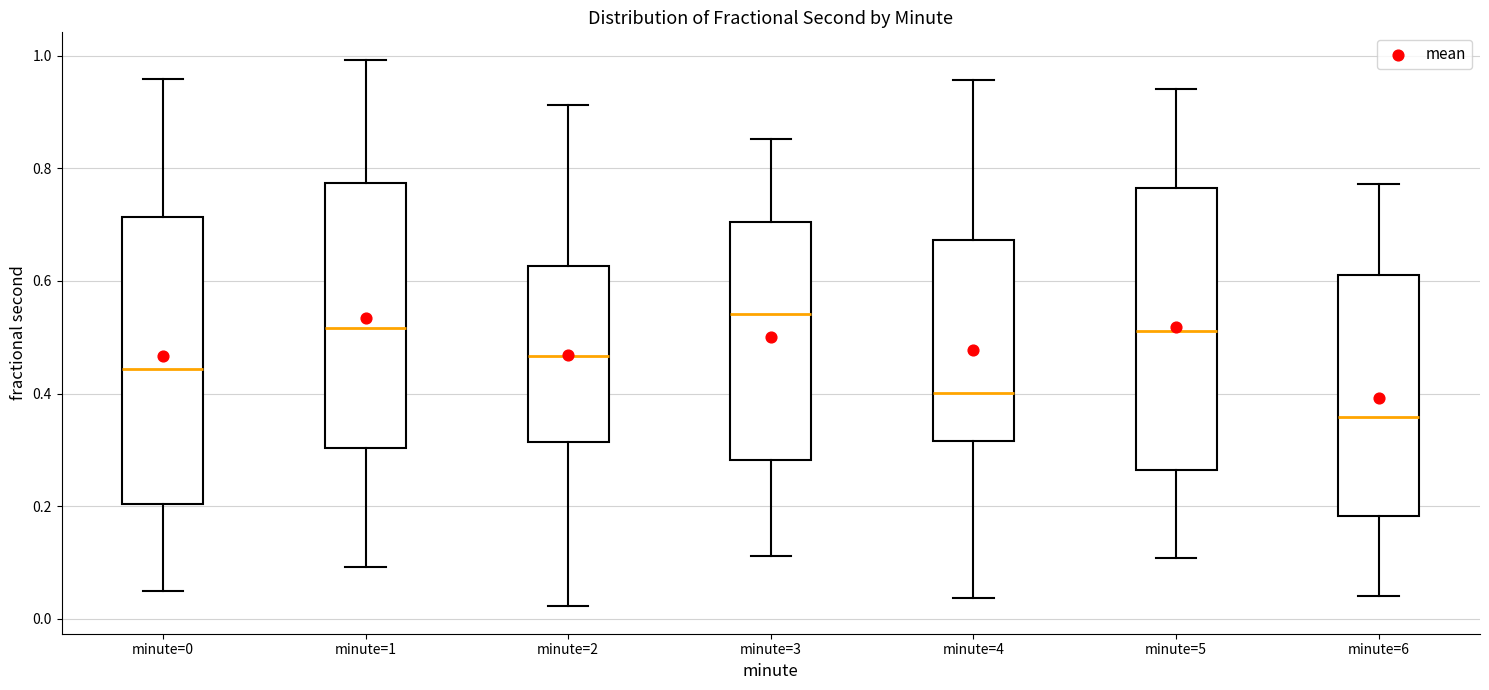

Where does the median line of the box for minute=2 sit on the y-axis? The values are not printed on the chart, so give them approximately, as read against the axis.

0.46